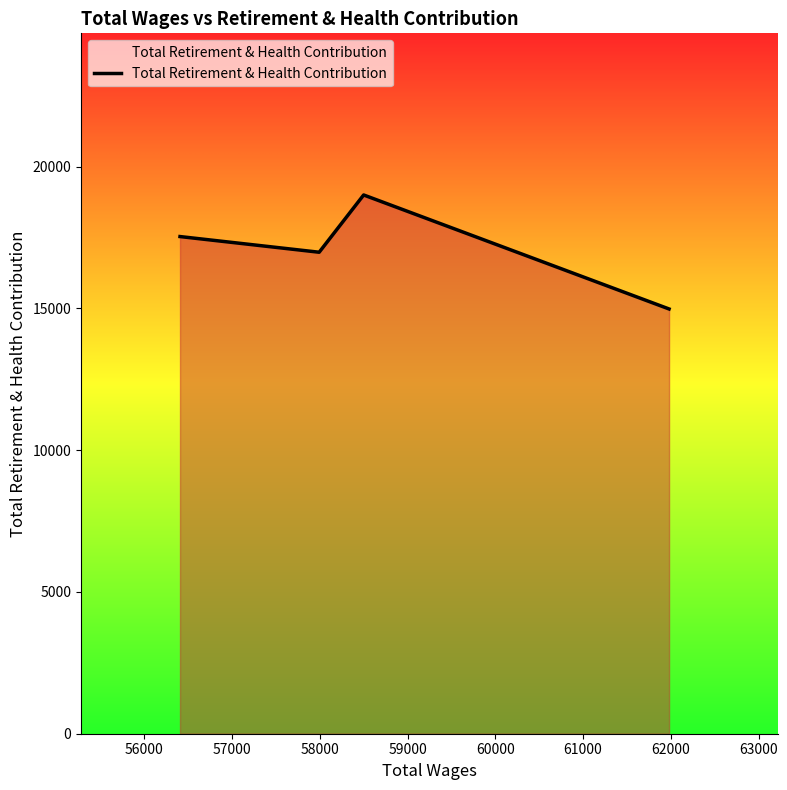

What is the average value?

17125